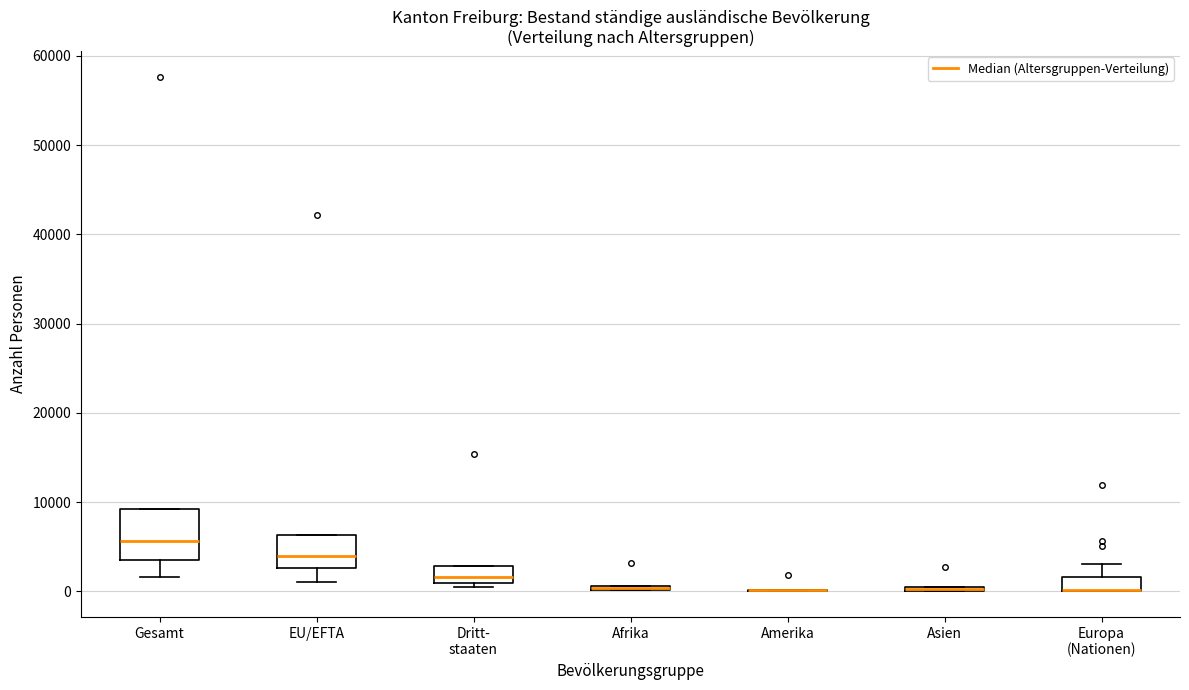

Where is the upper edge of the box for Afrika on the y-axis? The values are not printed on the chart, so give them approximately, as read against the axis.

1000